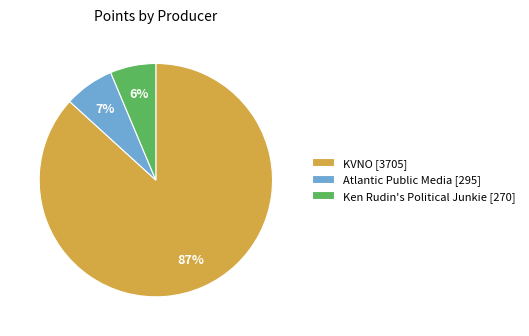

Which has a higher value, Atlantic Public Media [295] or KVNO [3705]?

KVNO [3705]